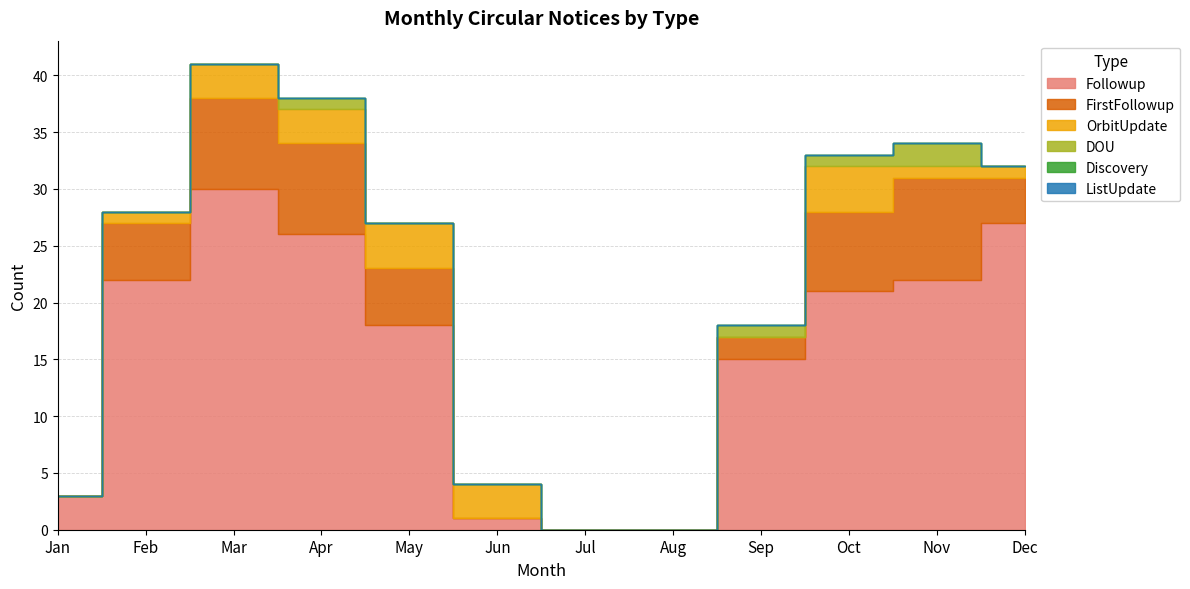

What is the total value across all series at Apr?

38